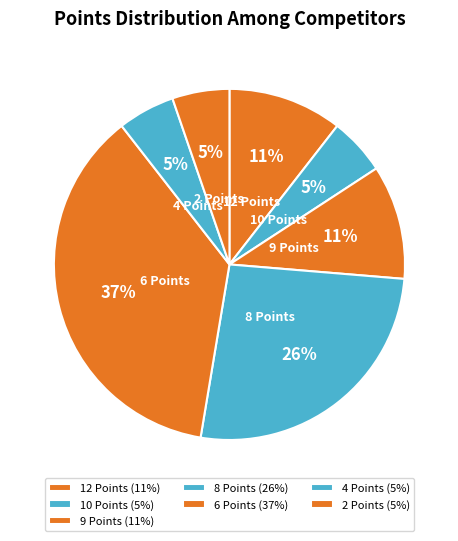

Do 9 Points and 2 Points together represent more than half of the pie?

No